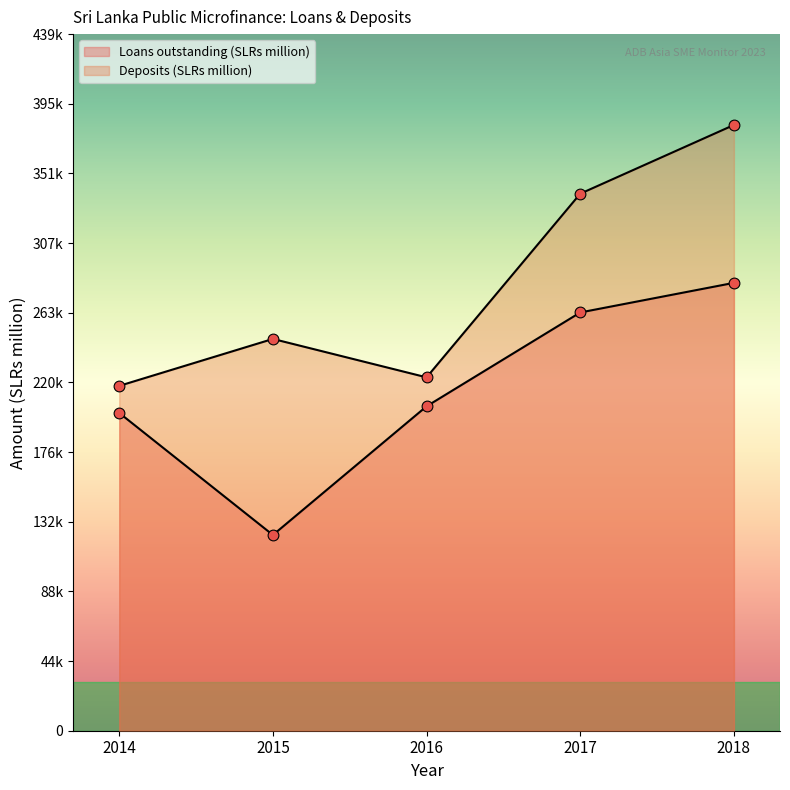

Is the value of Loans outstanding (SLRs million) at 2014 greater than the value of Deposits (SLRs million) at 2017?

No